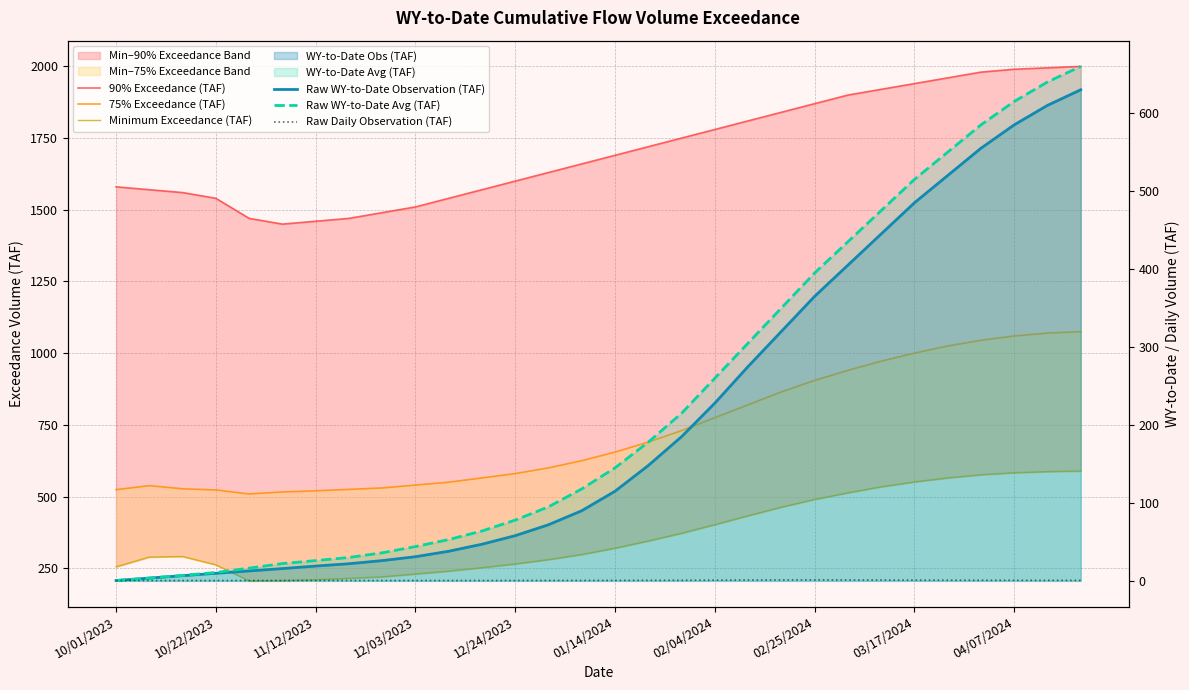

Is it true that Raw Daily Observation (TAF) equals 0.9 at 13?

False